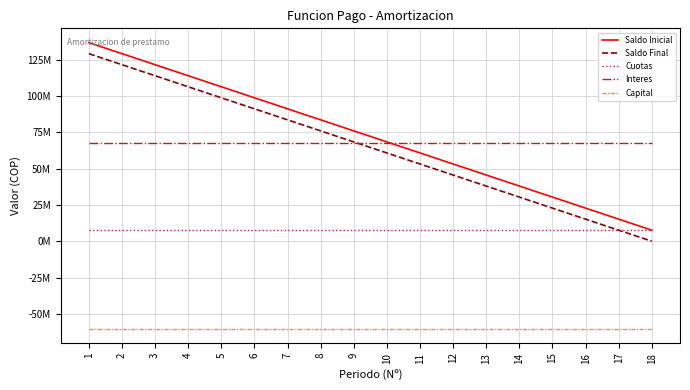

Which series has the widest spread of values?

Saldo Inicial